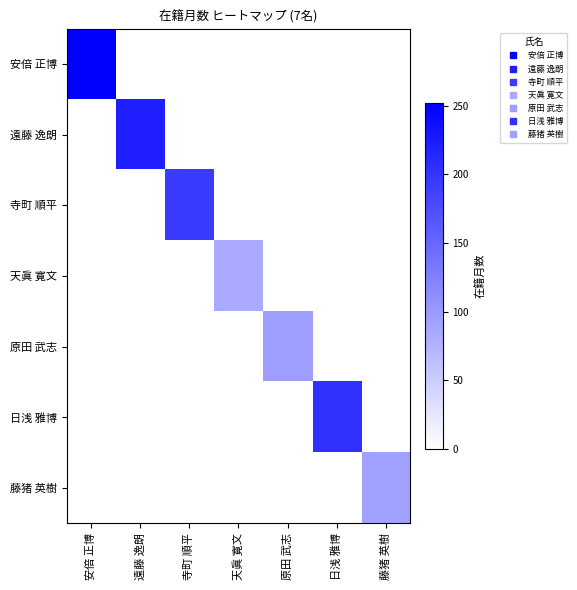

List the series in order of their peak value, lowest first.

天眞 寛文, 藤猪 英樹, 原田 武志, 寺町 順平, 日浅 雅博, 遠藤 逸朗, 安倍 正博